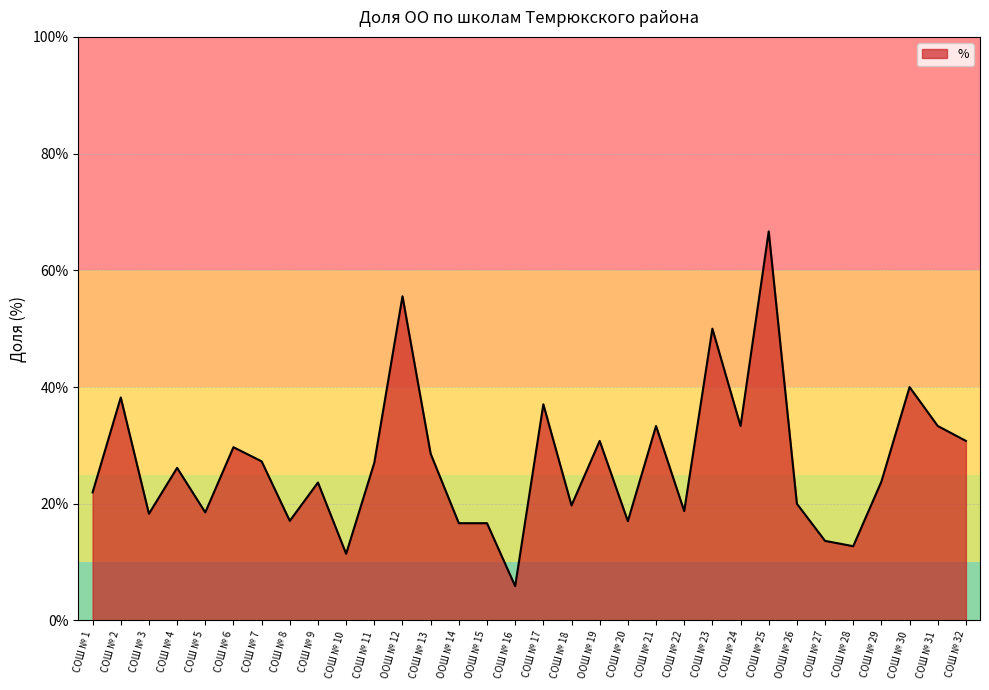

Reading left to right, list all the values displayed in this chart.

0.2	0.4	0.2	0.3	0.2	0.3	0.3	0.2	0.2	0.1	0.3	0.6	0.3	0.2	0.2	0.1	0.4	0.2	0.3	0.2	0.3	0.2	0.5	0.3	0.7	0.2	0.1	0.1	0.2	0.4	0.3	0.3